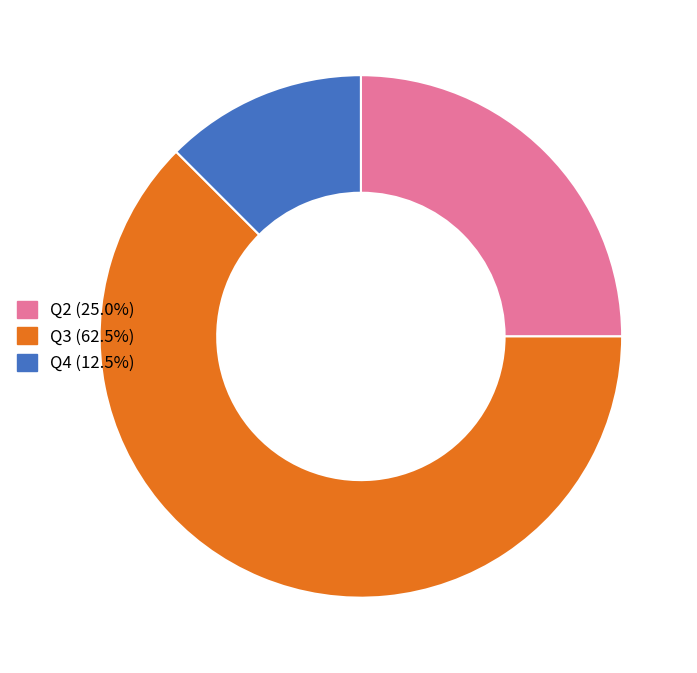

Is Q3 the majority of the pie?

Yes